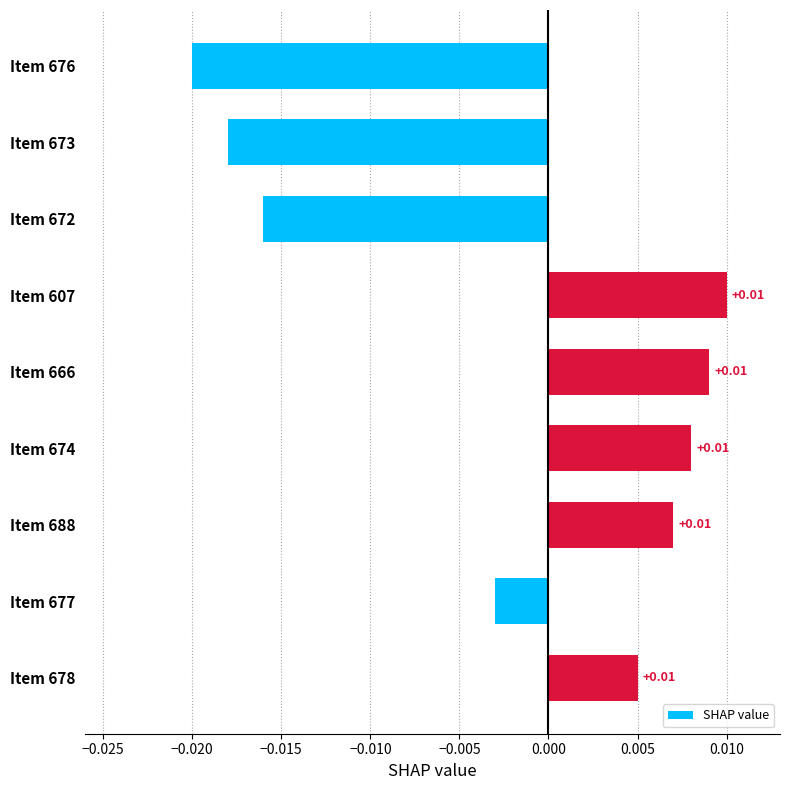

How many values are below zero?

4